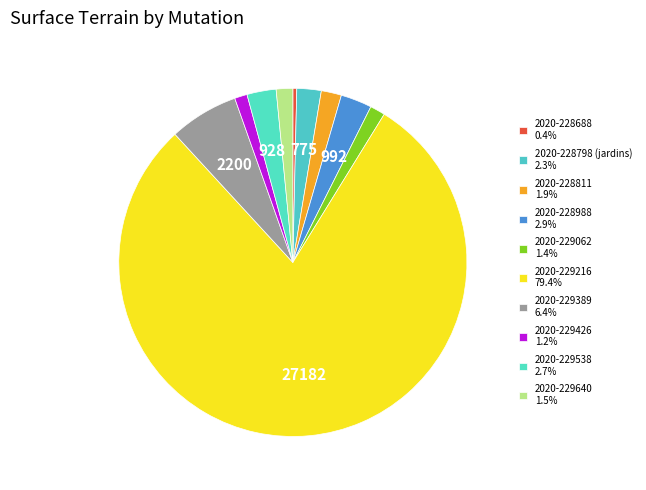

To the nearest percent, what portion does 2020-229426 represent?

1%